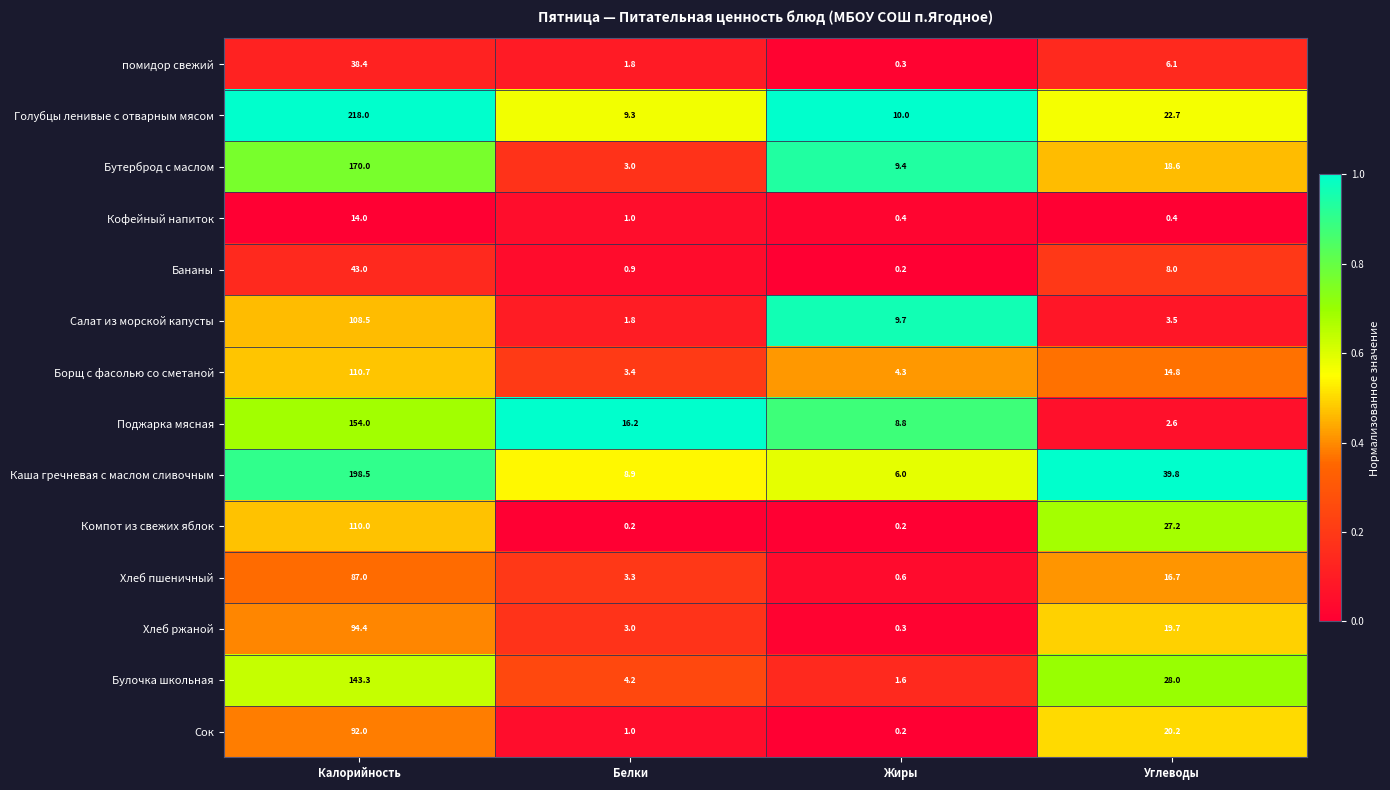

What is the spread (max minus min) of values at Калорийность?

204.0